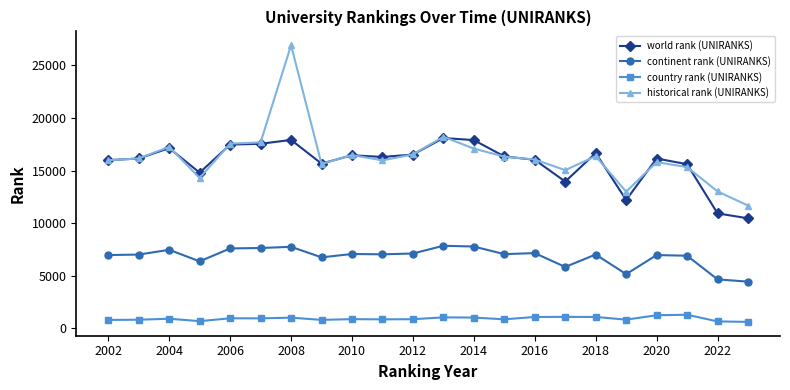

True or false: world rank (UNIRANKS) and country rank (UNIRANKS) intersect in this chart.

False